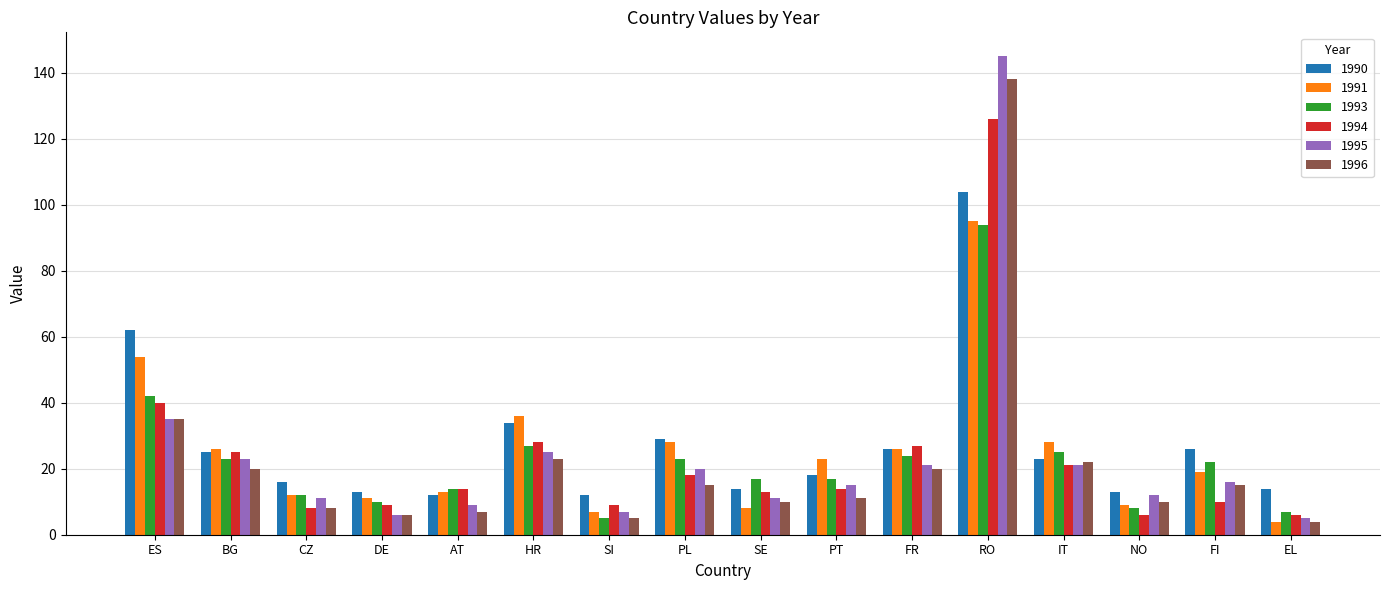

The 1991 series shows 15 at PT. True or false?

False